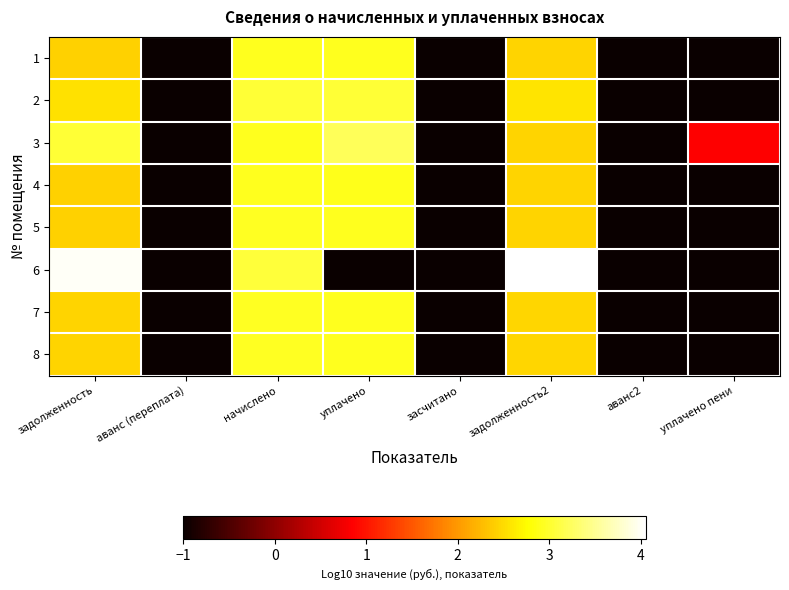

Which series has the largest total across all categories?

3